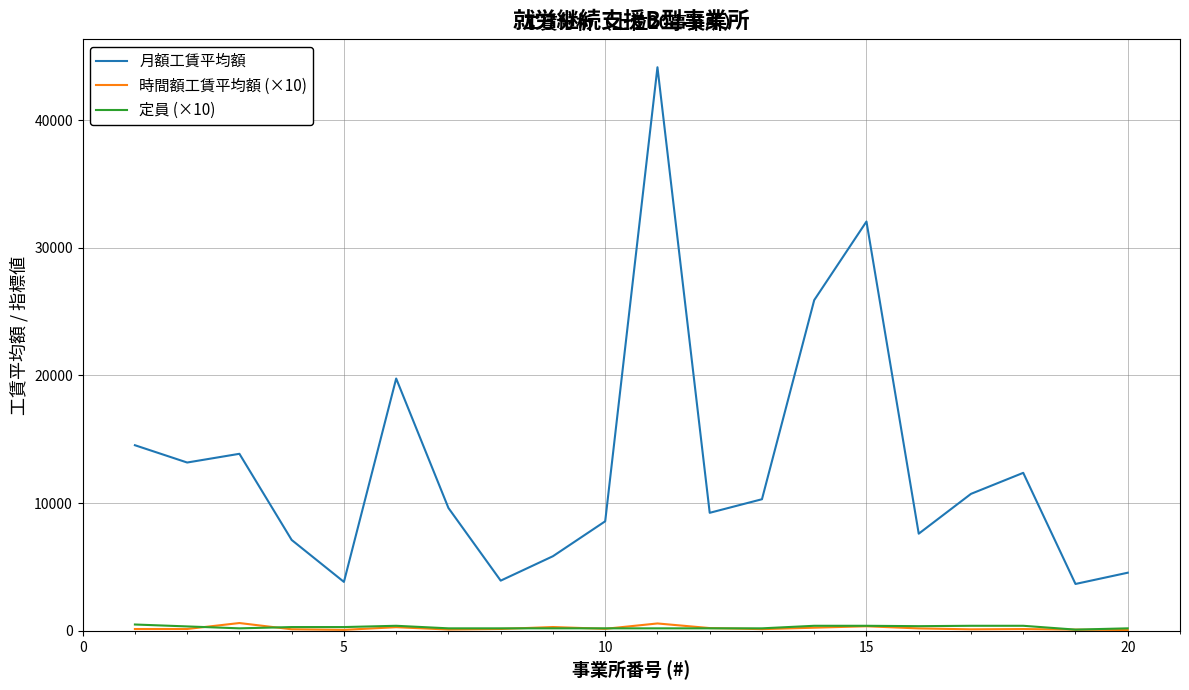

Which series has the largest total across all categories?

月額工賃平均額